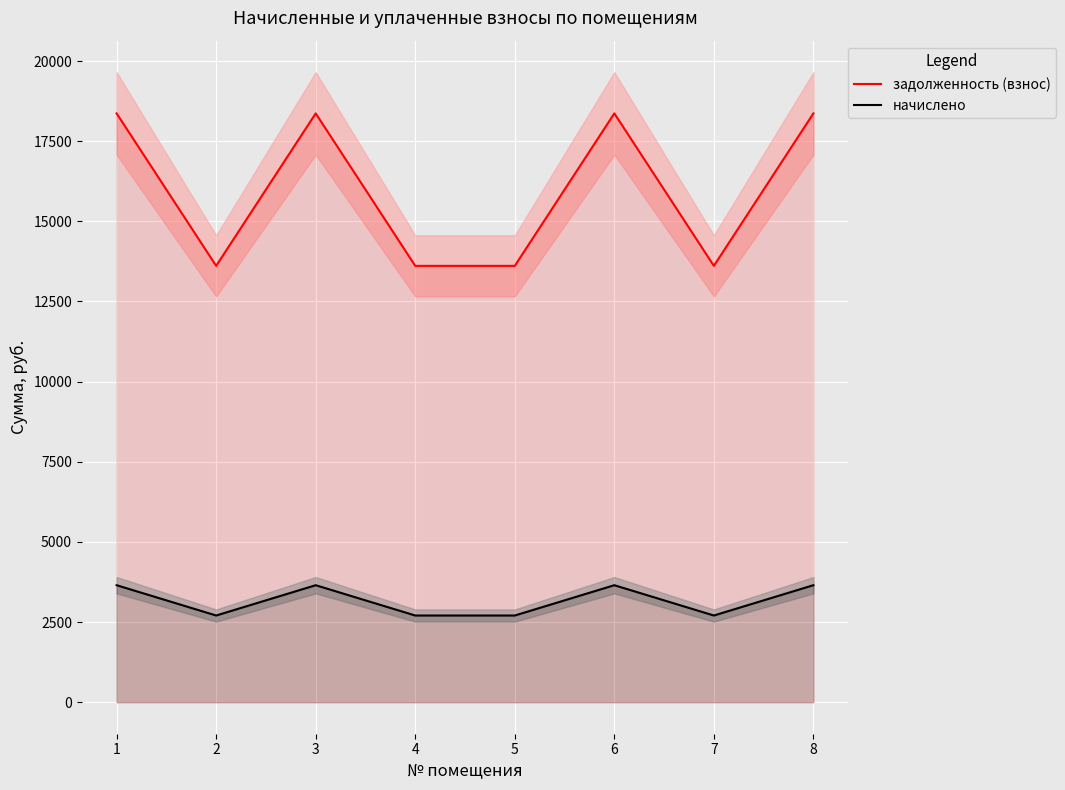

Rank the series by their average value, from highest to lowest.

задолженность (взнос), начислено